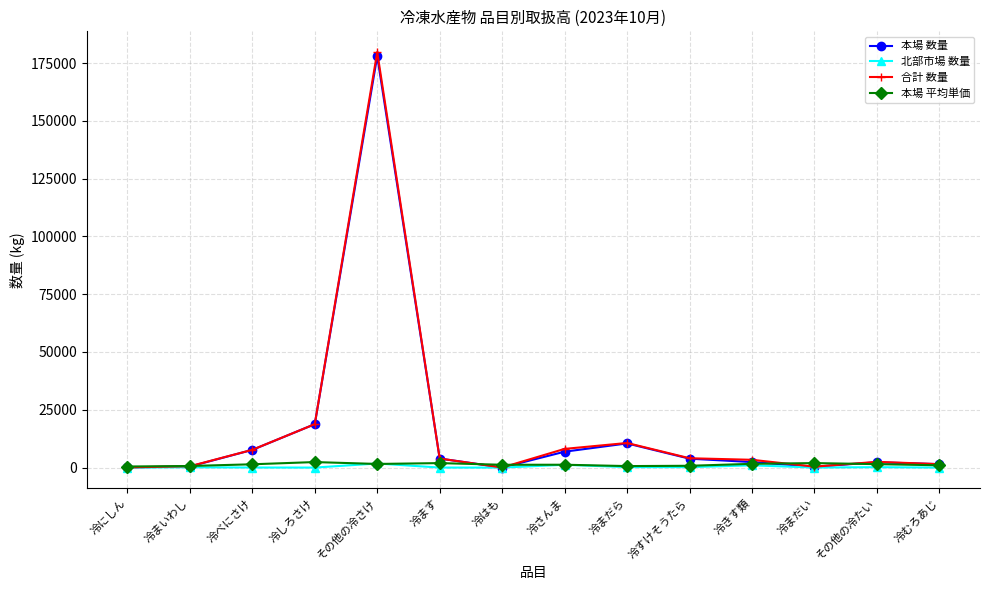

What is the label of the 3rd point from the left?

冷べにさけ